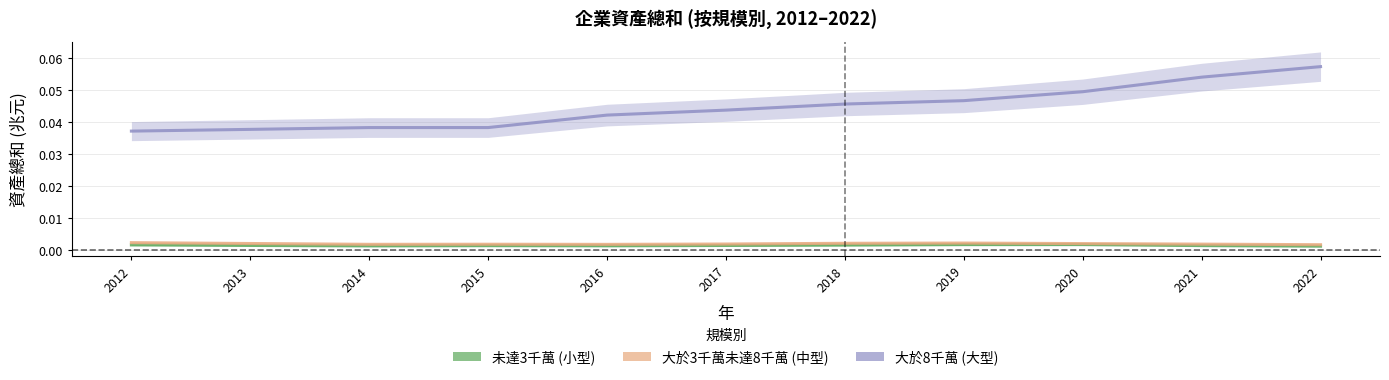

Reading left to right, what are all the values shown in this chart?

未達3千萬 (小型): 2012=0.0	2013=0.0	2014=0.0	2015=0.0	2016=0.0	2017=0.0	2018=0.0	2019=0.0	2020=0.0	2021=0.0	2022=0.0
大於3千萬未達8千萬 (中型): 2012=0.0	2013=0.0	2014=0.0	2015=0.0	2016=0.0	2017=0.0	2018=0.0	2019=0.0	2020=0.0	2021=0.0	2022=0.0
大於8千萬 (大型): 2012=0.0	2013=0.0	2014=0.0	2015=0.0	2016=0.0	2017=0.0	2018=0.0	2019=0.0	2020=0.0	2021=0.1	2022=0.1